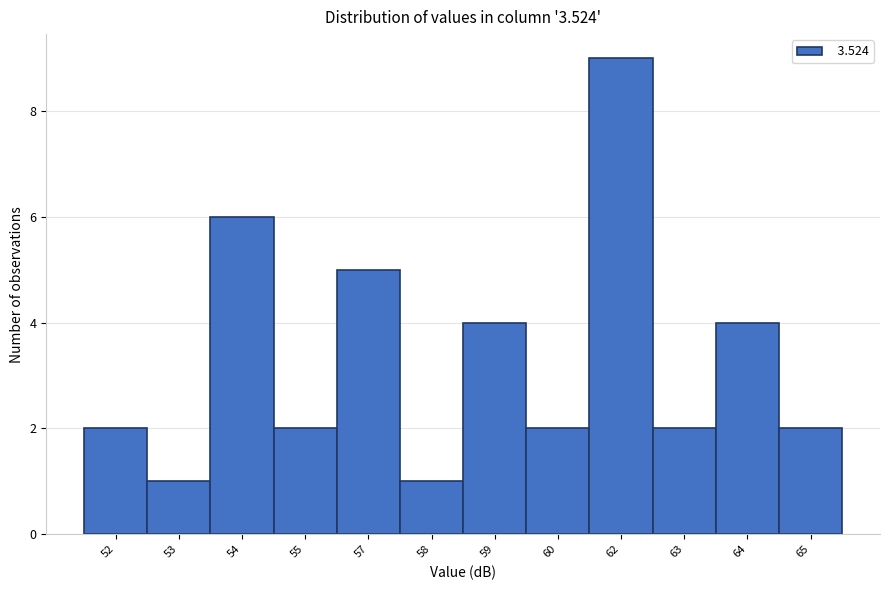

Reading left to right, list all the values displayed in this chart.

52=2	53=1	54=6	55=2	57=5	58=1	59=4	60=2	62=9	63=2	64=4	65=2